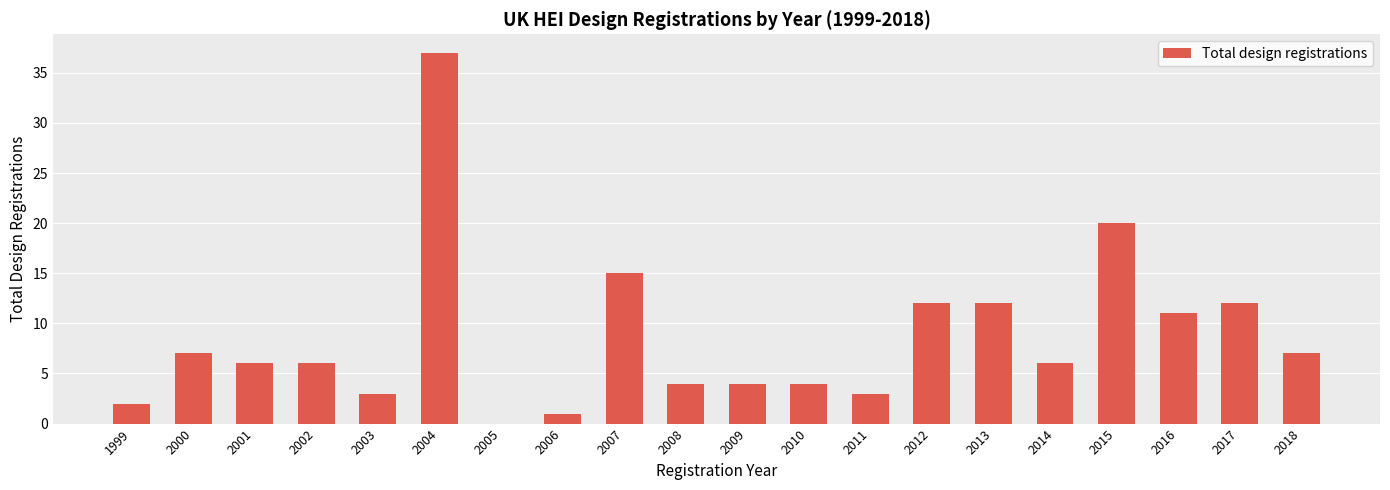

Are the bars horizontal?

No